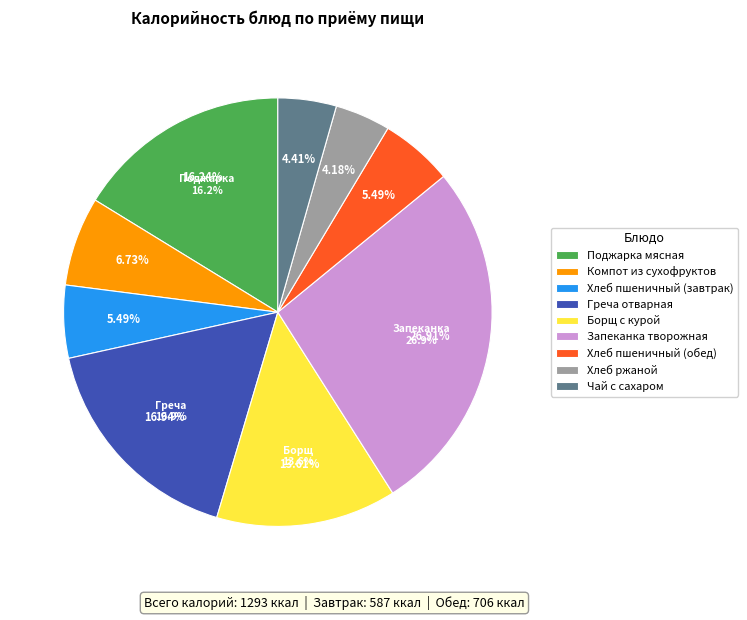

Is the sum of Компот из сухофруктов and Поджарка мясная greater than half?

No